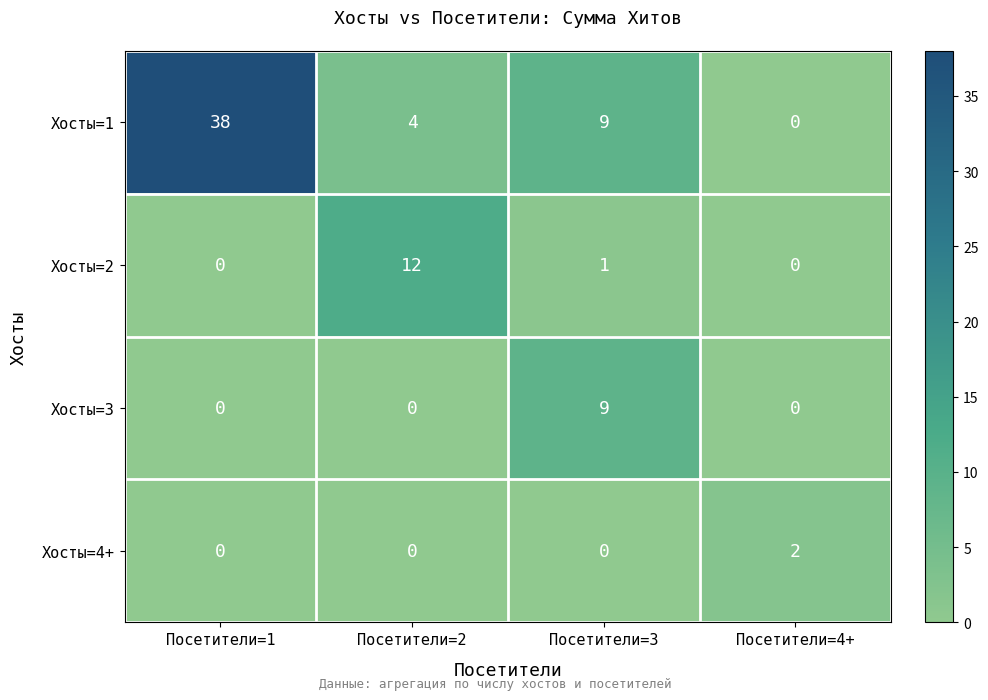

The value of Хосты=3 at Посетители=4+ is -6. True or false?

False